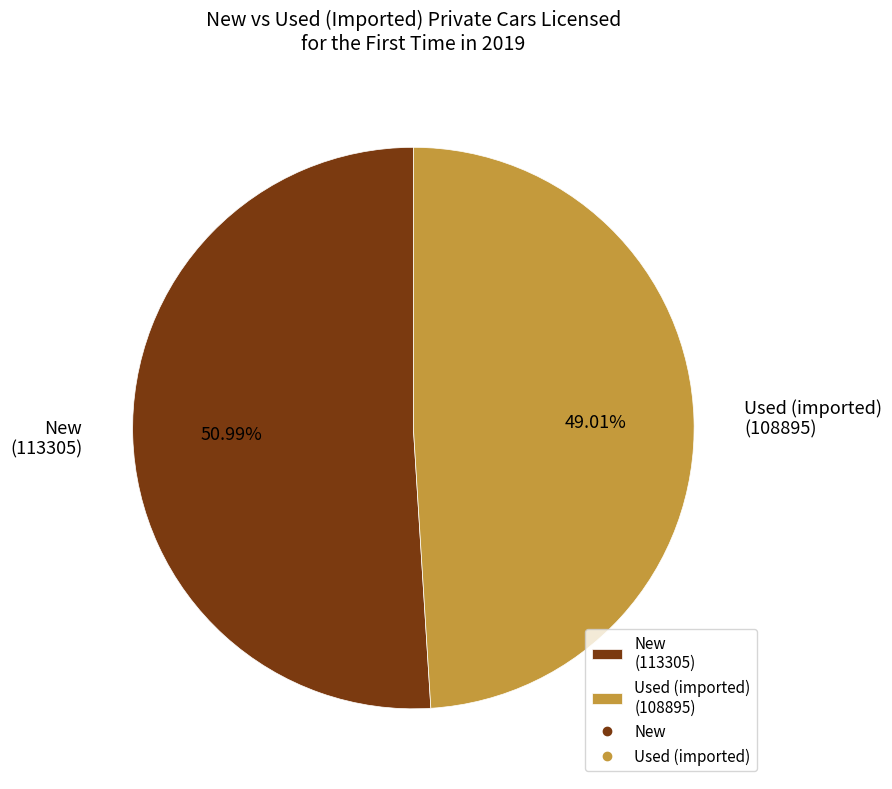

What is the largest slice in the pie chart?

New (113305)